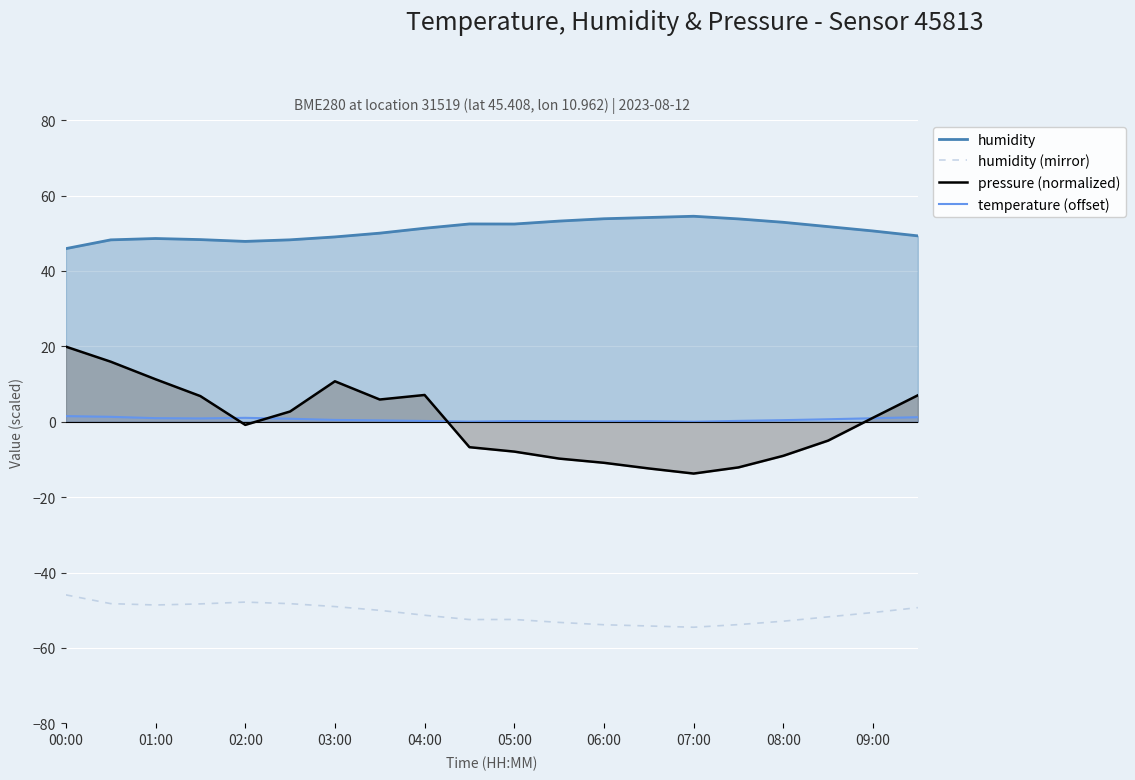

The humidity (mirror) series shows -10.2 at 02:00. True or false?

False